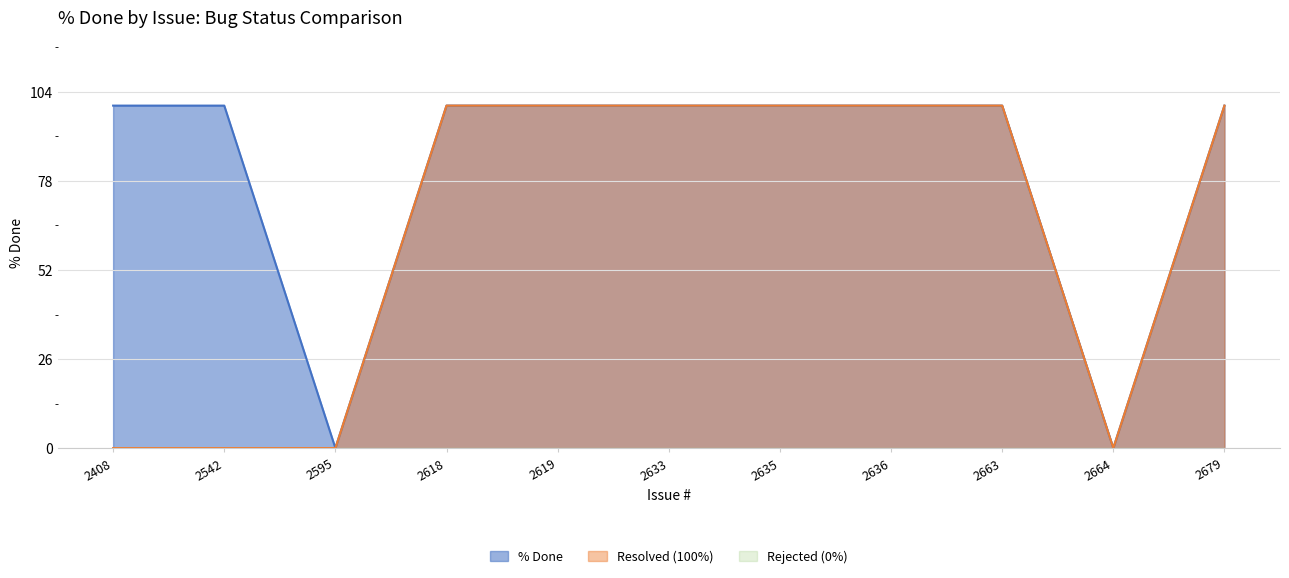

True or false: the data shows 25 at 2633.

False